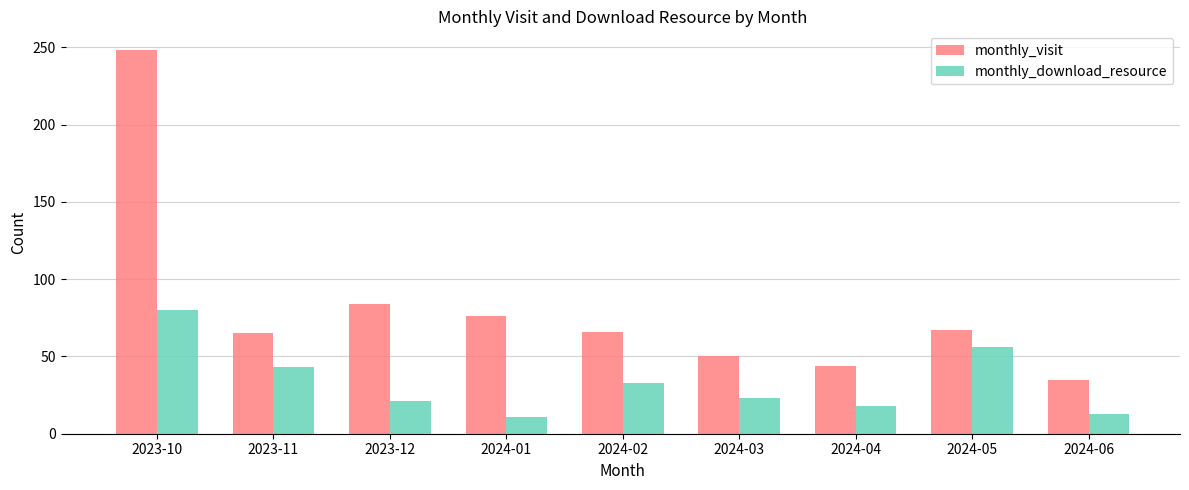

Which series has the largest total across all categories?

monthly_visit